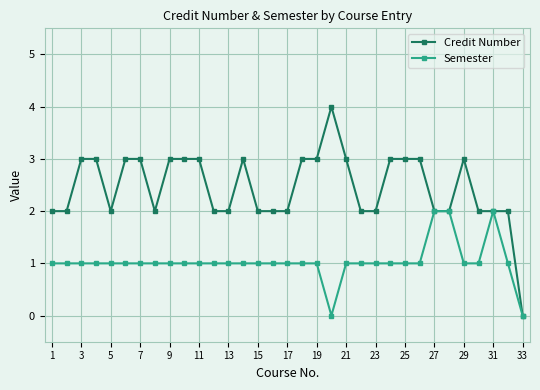

Rank the series by their maximum value, from highest to lowest.

Credit Number, Semester